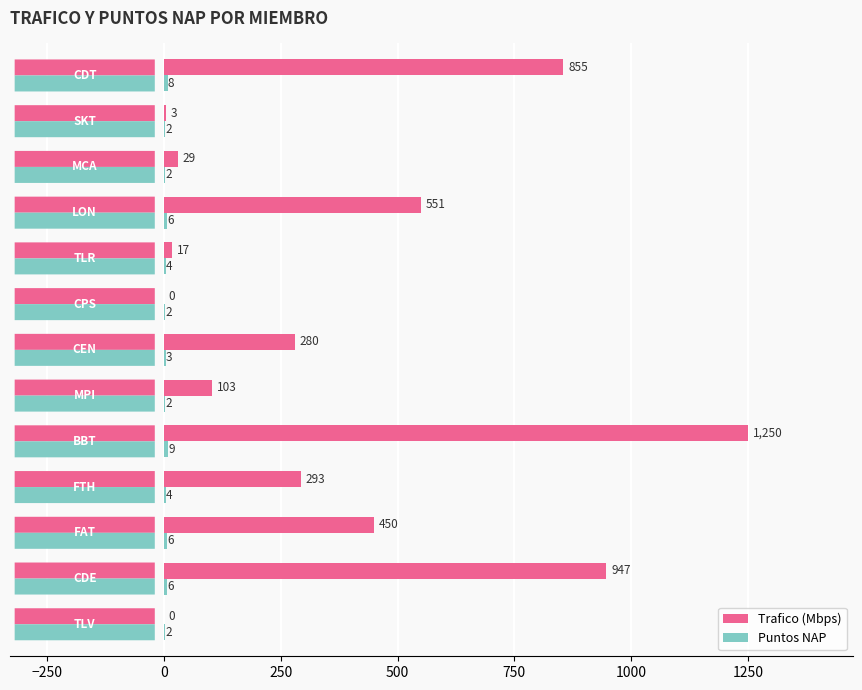

How many positive values does the Trafico (Mbps) series have?

11